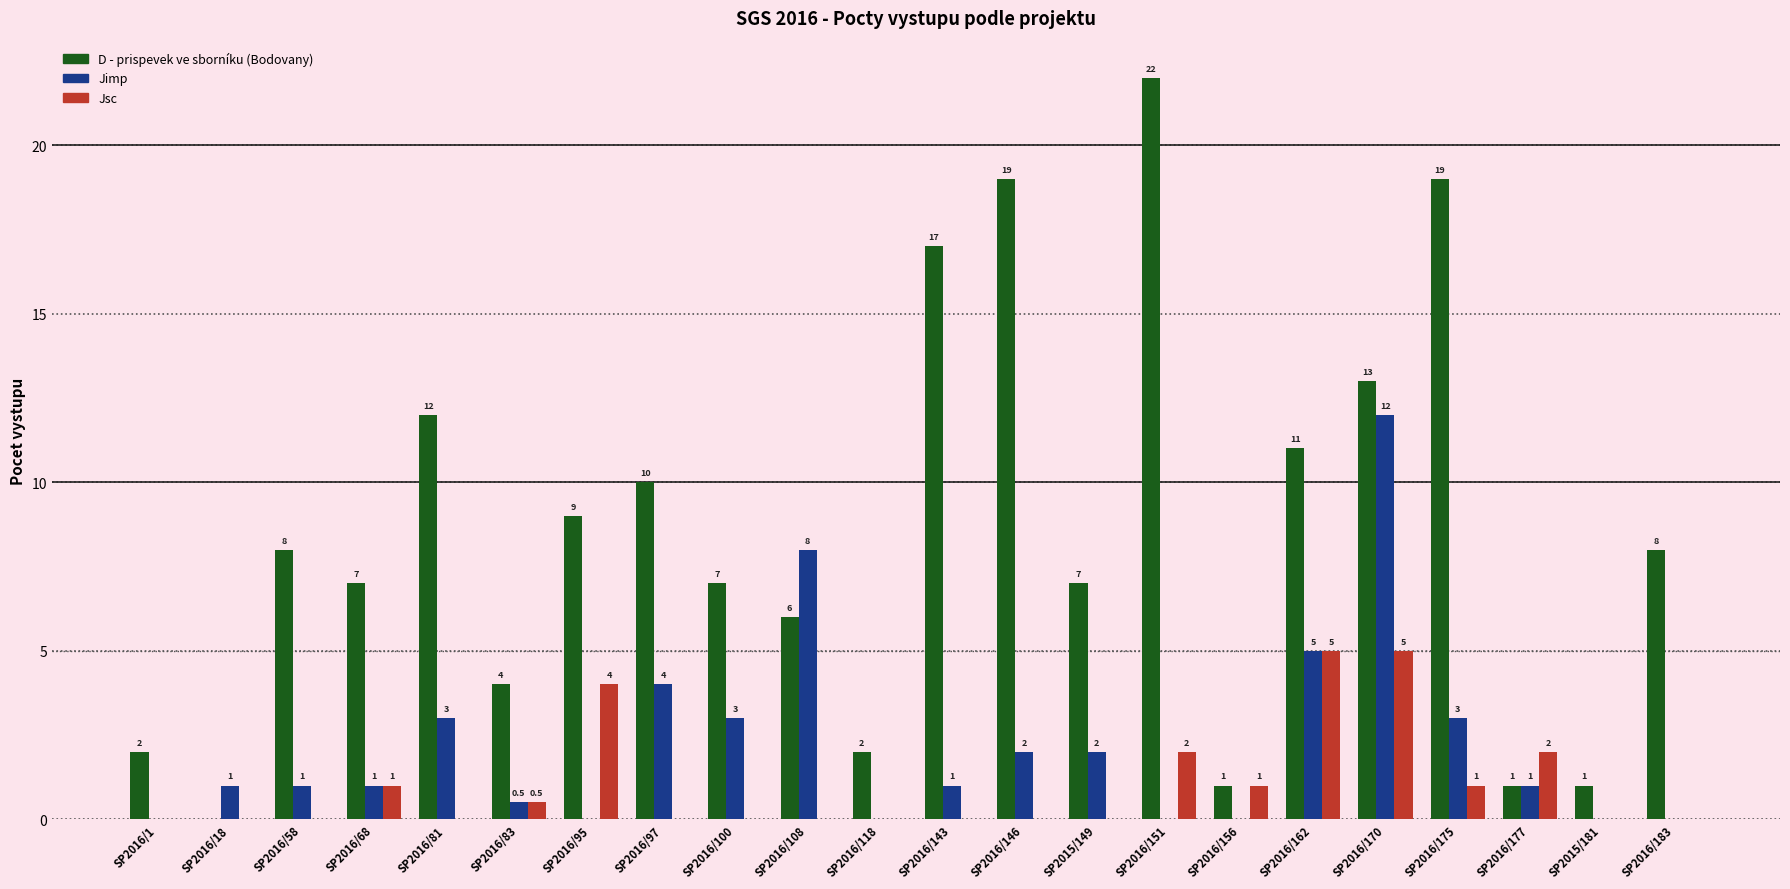

What is the maximum value for Jsc?

5.0